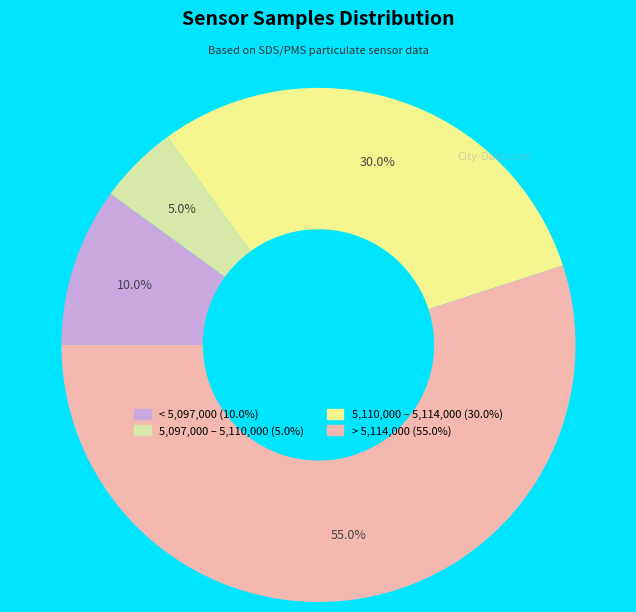

Count the number of slices in the pie.

4